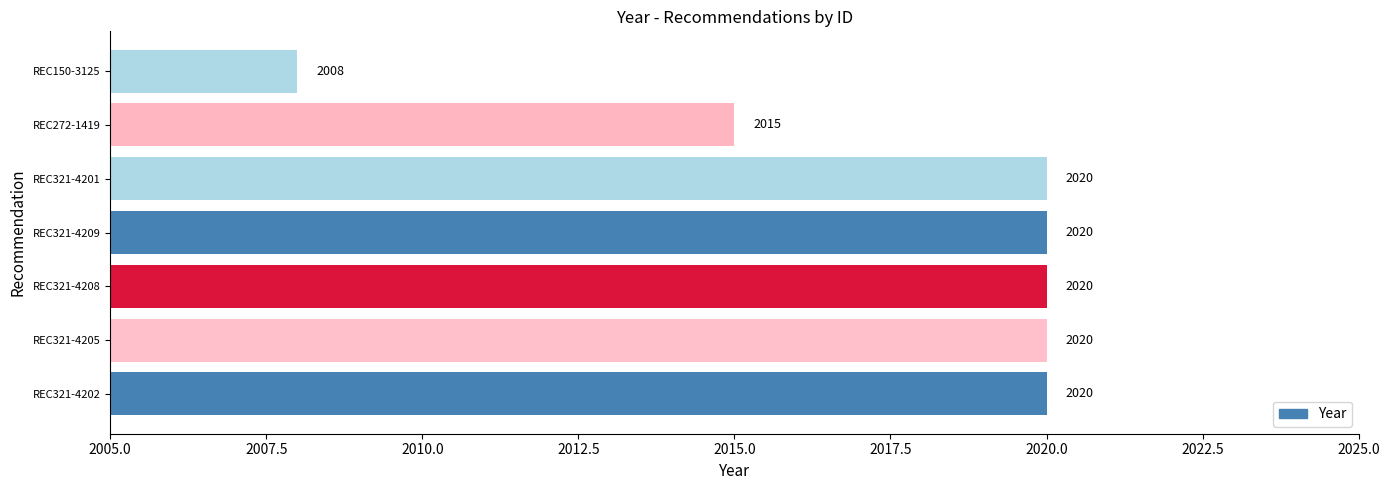

Reading top to bottom, extract all data points from this chart.

2008	2015	2020	2020	2020	2020	2020